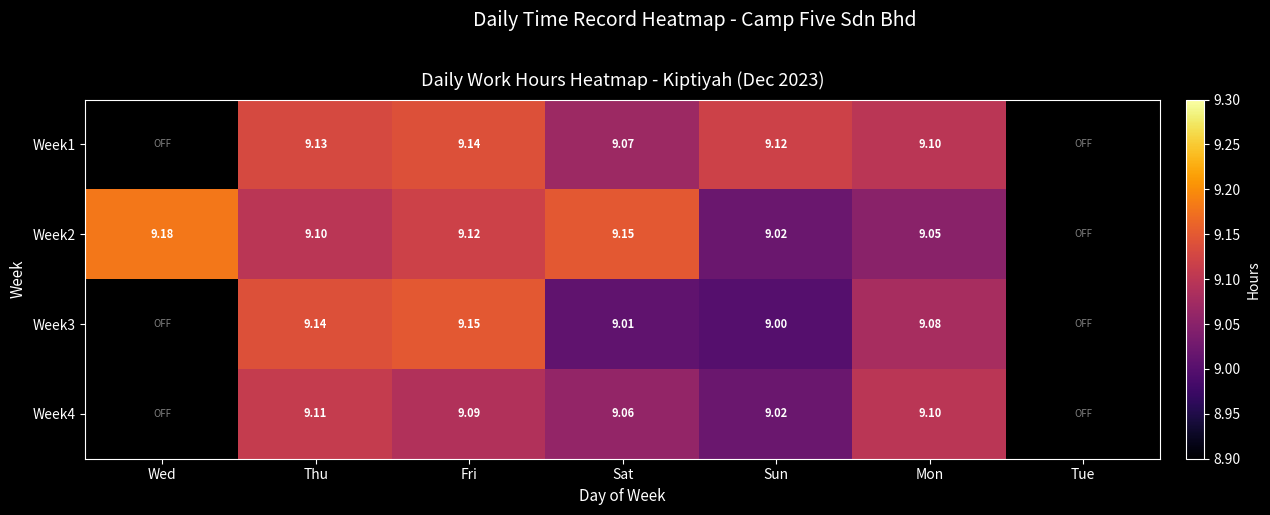

Count the number of categories in the chart.

7